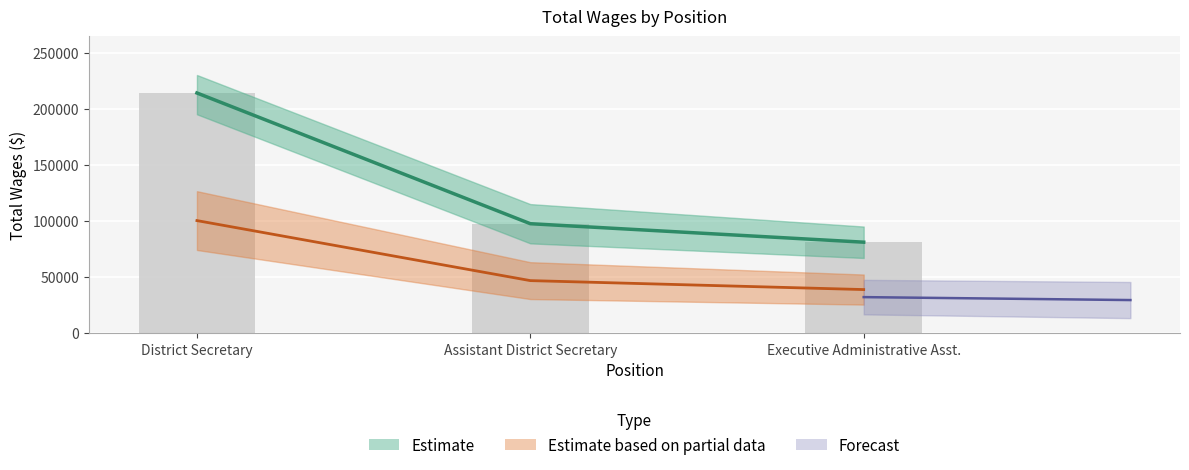

What is the label of the 1st bar from the left?

District Secretary